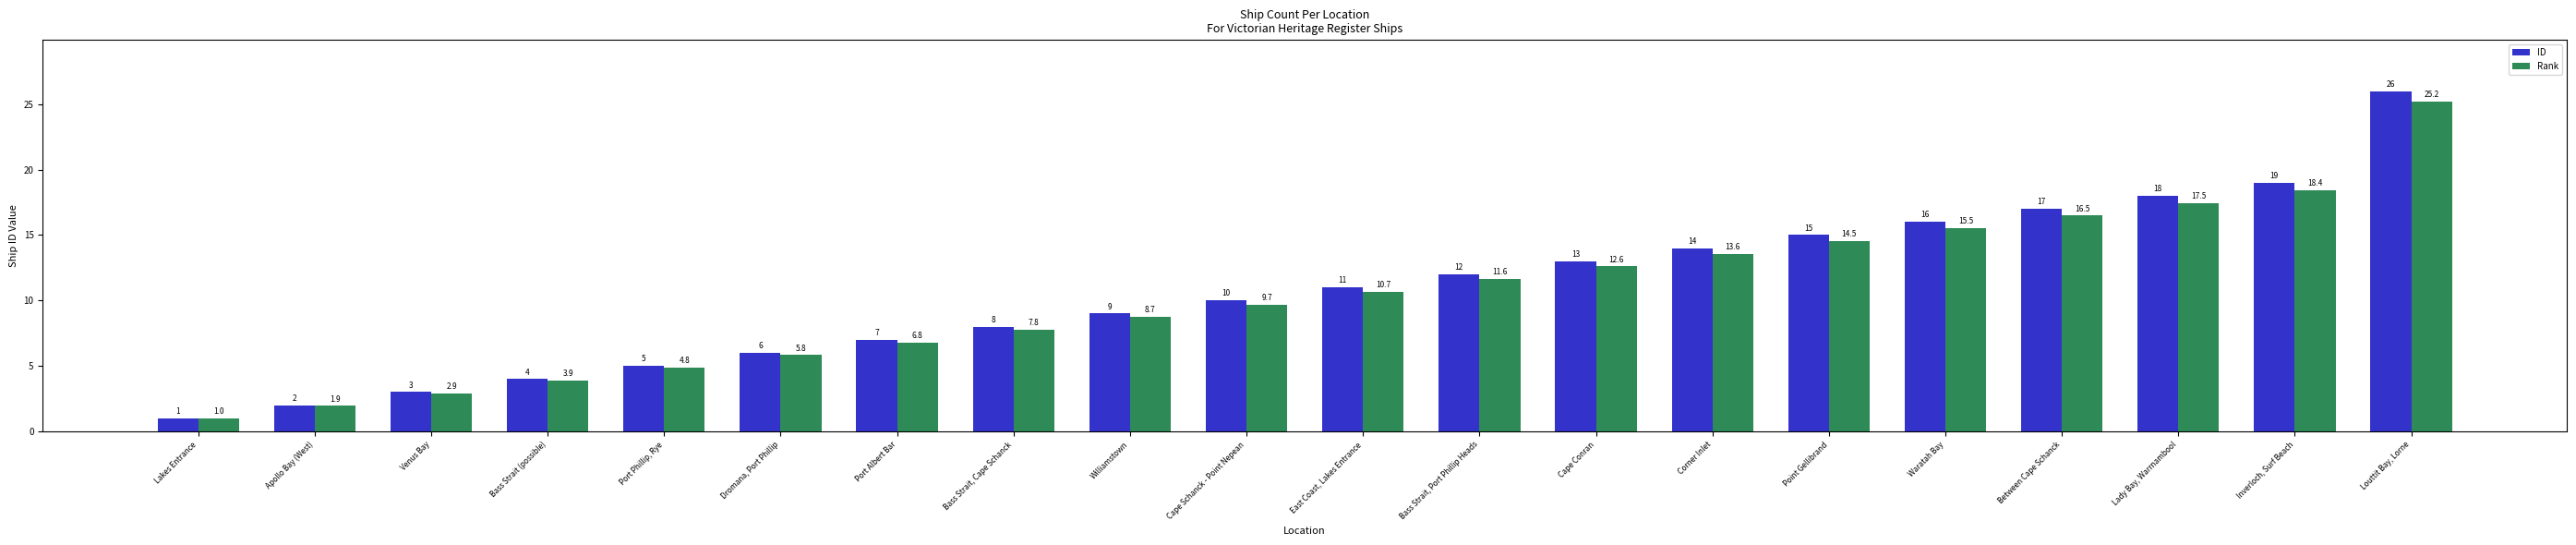

Which series has the widest spread of values?

ID